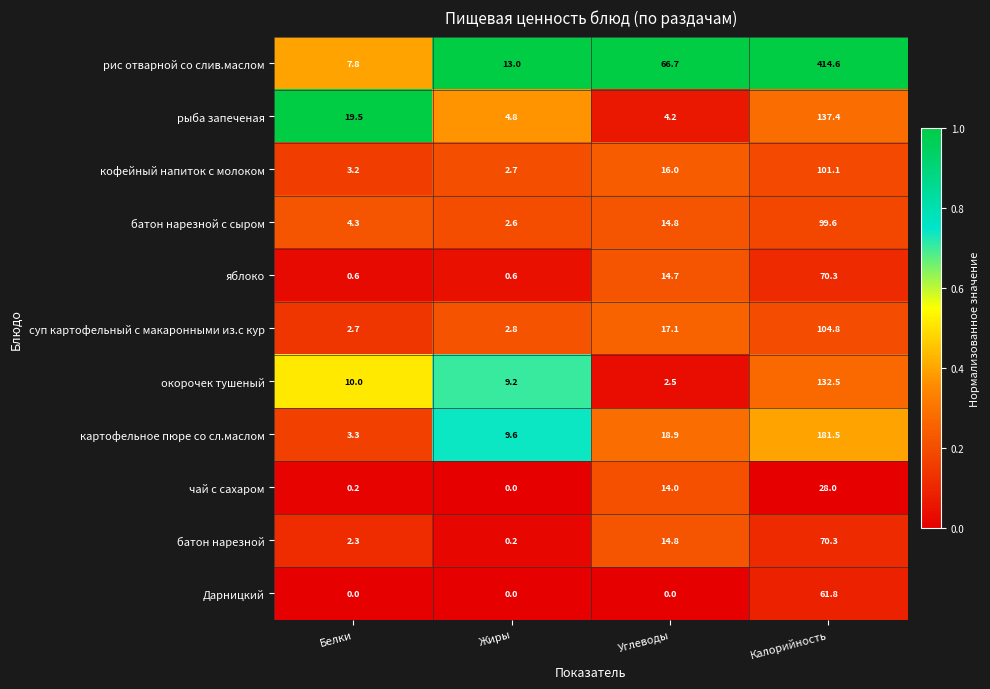

Rank the categories by рис отварной со слив.маслом value from highest to lowest.

Калорийность, Углеводы, Жиры, Белки